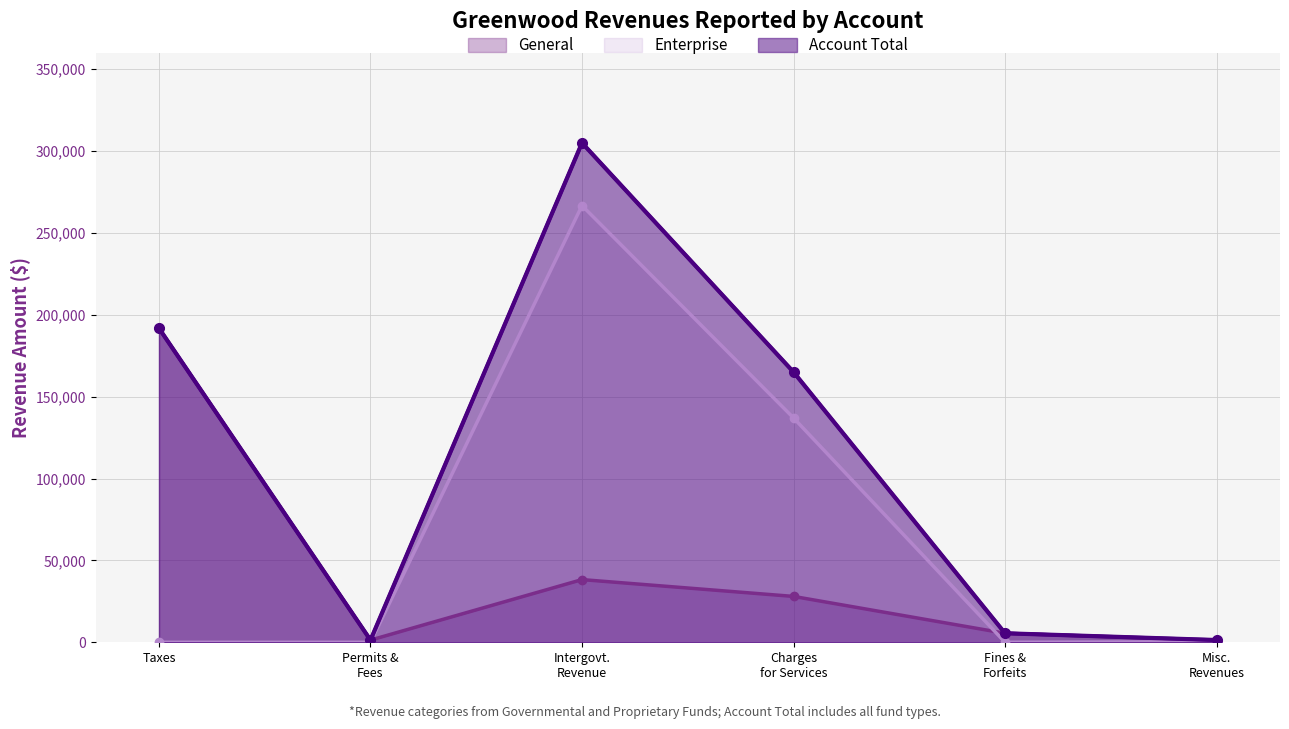

What is the difference between the highest and lowest values at Taxes?

191776